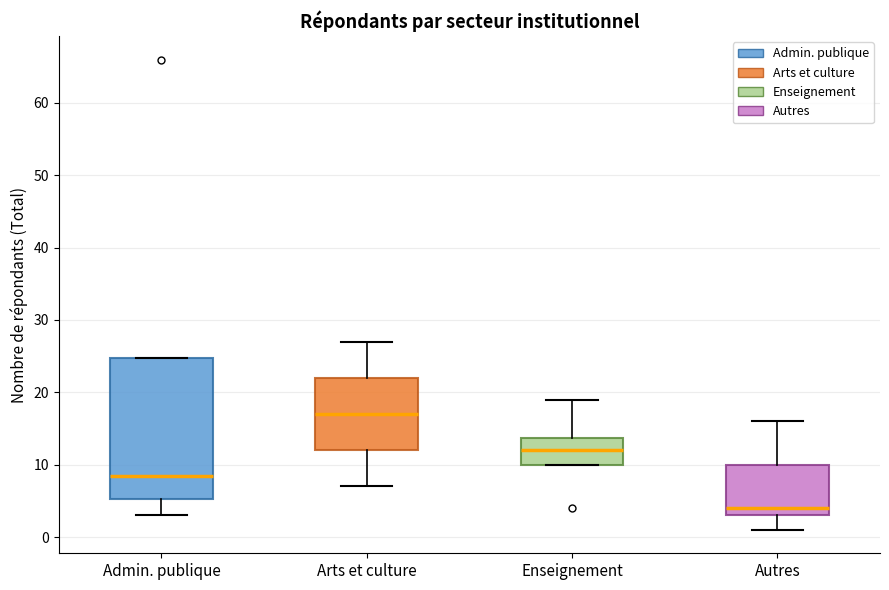

Where is the lower edge of the box for Arts et culture on the y-axis? The values are not printed on the chart, so give them approximately, as read against the axis.

12